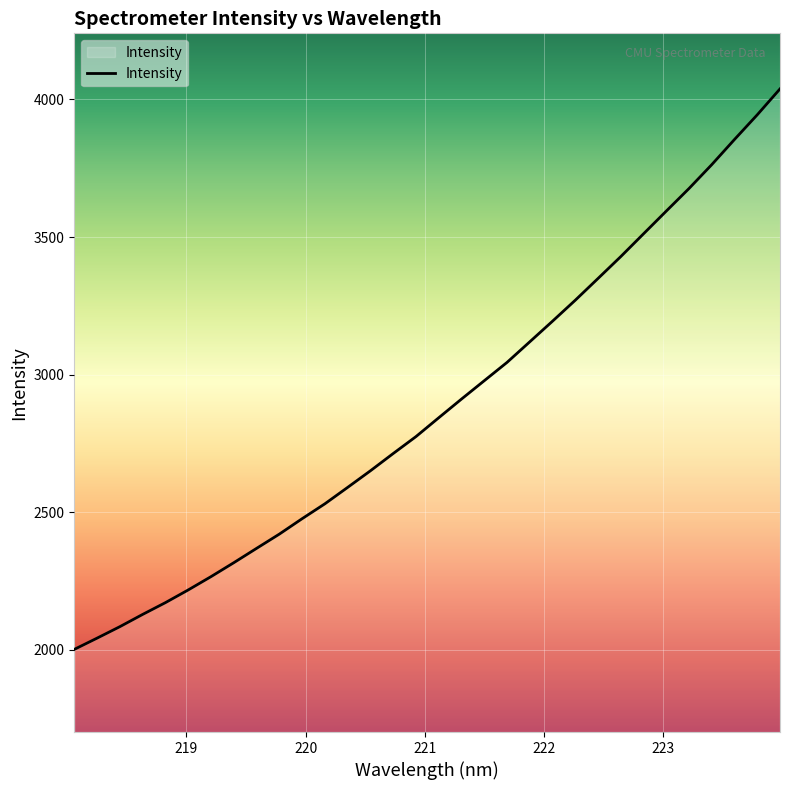

True or false: the data has more than 2 interior local peaks.

False